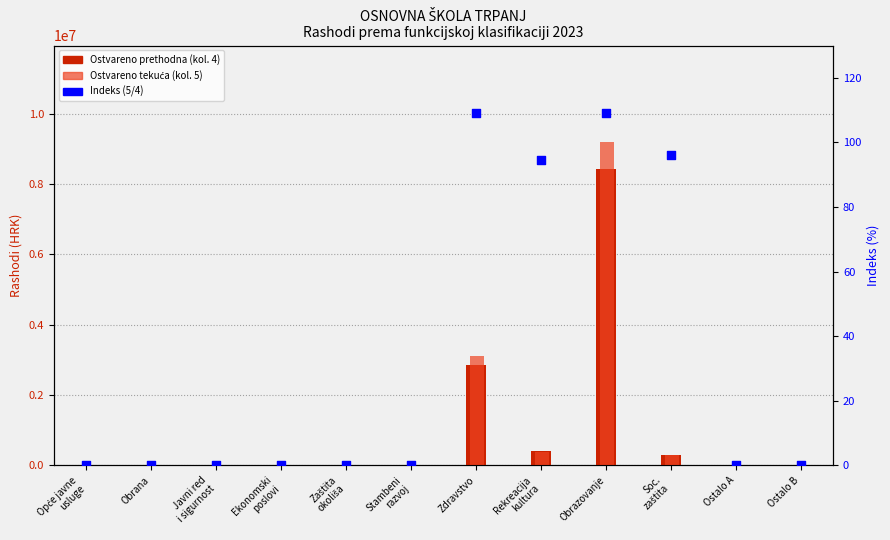

Which series has the largest total across all categories?

Ostvareno tekuća